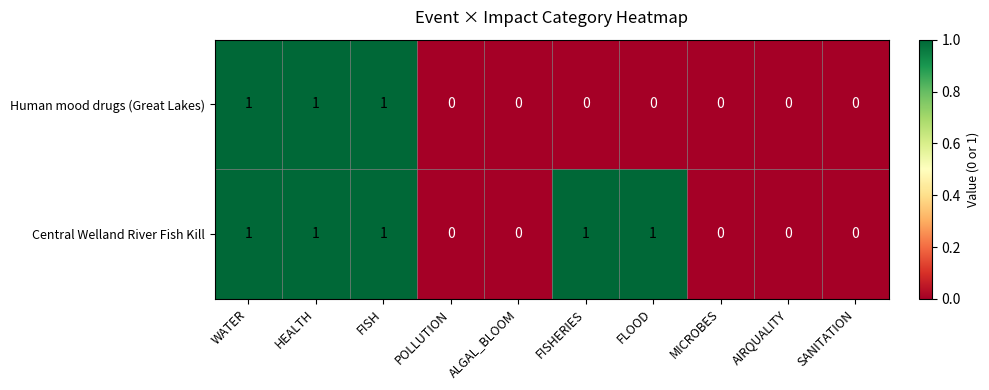

How many Human mood drugs (Great Lakes) values are between 0 and 1?

10